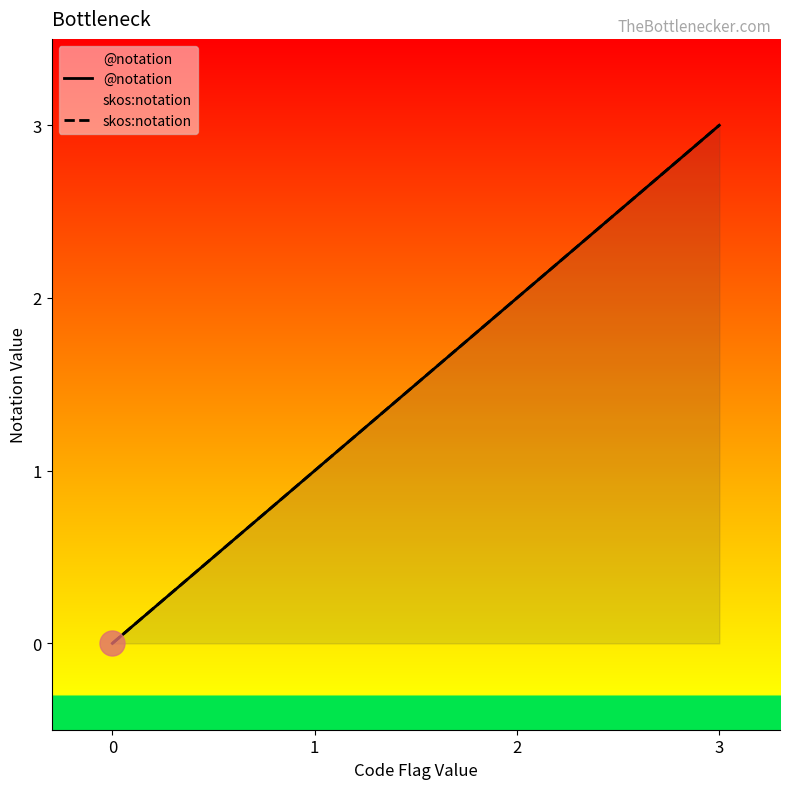

Reading left to right, extract all data points from this chart.

@notation: 0	1	2	3
skos:notation: 0	1	2	3